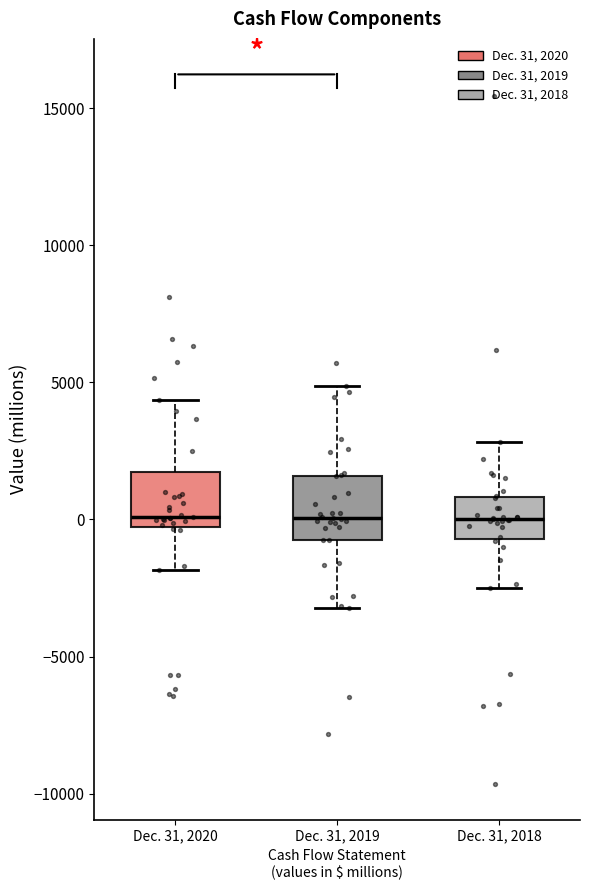

Where does the upper whisker of the box for Dec. 31, 2020 end on the y-axis? The values are not printed on the chart, so give them approximately, as read against the axis.

4500